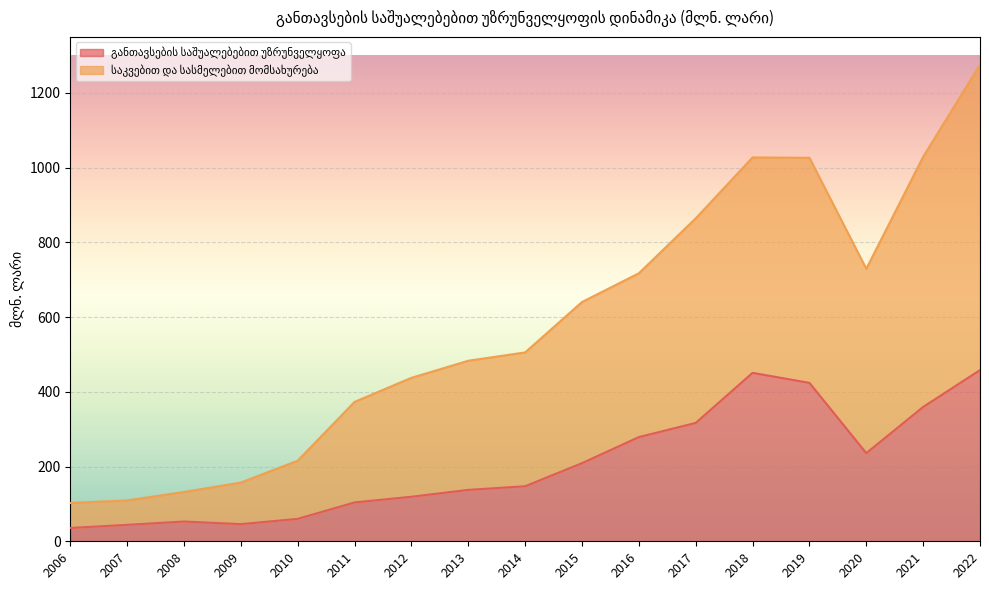

The value of საკვებით და სასმელებით მომსახურება at 2013 is 255.5. True or false?

False